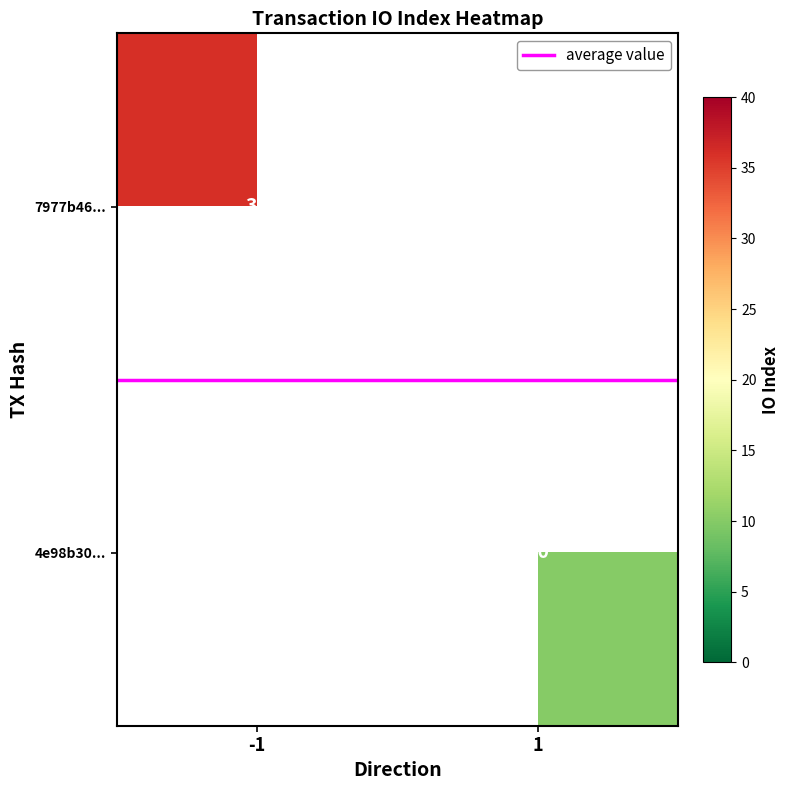

Which series has the widest spread of values?

average value